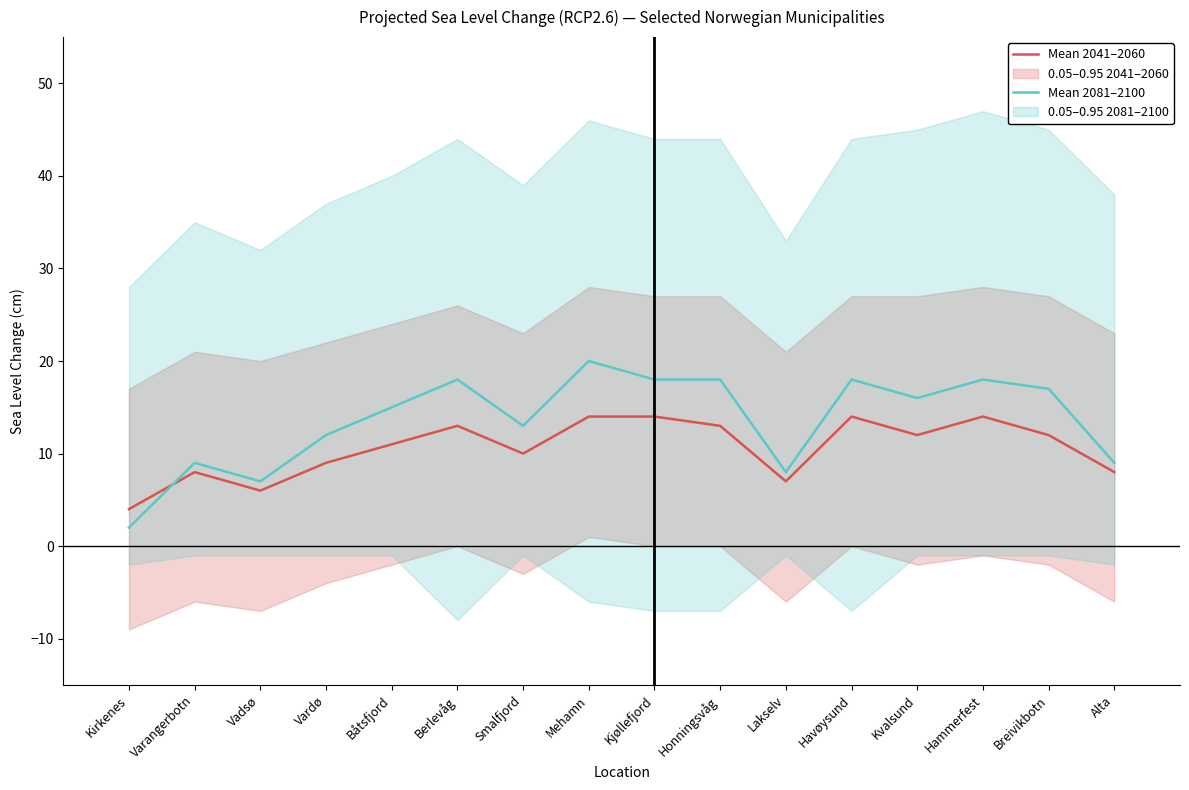

Between which two adjacent categories do Mean 2081–2100 and Mean 2041–2060 first intersect?

Kirkenes and Varangerbotn